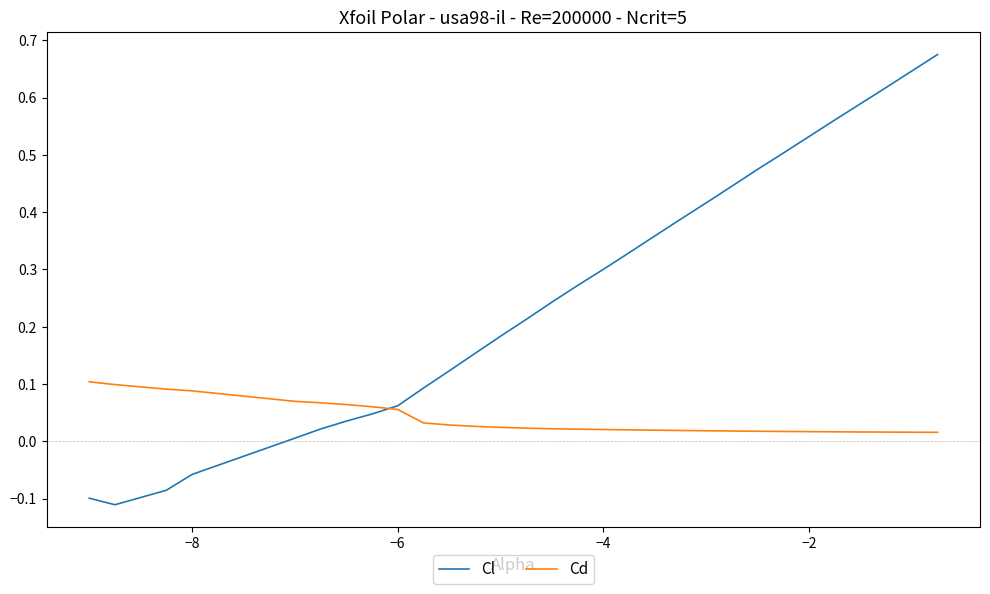

Which series has the largest range (max minus min)?

Cl